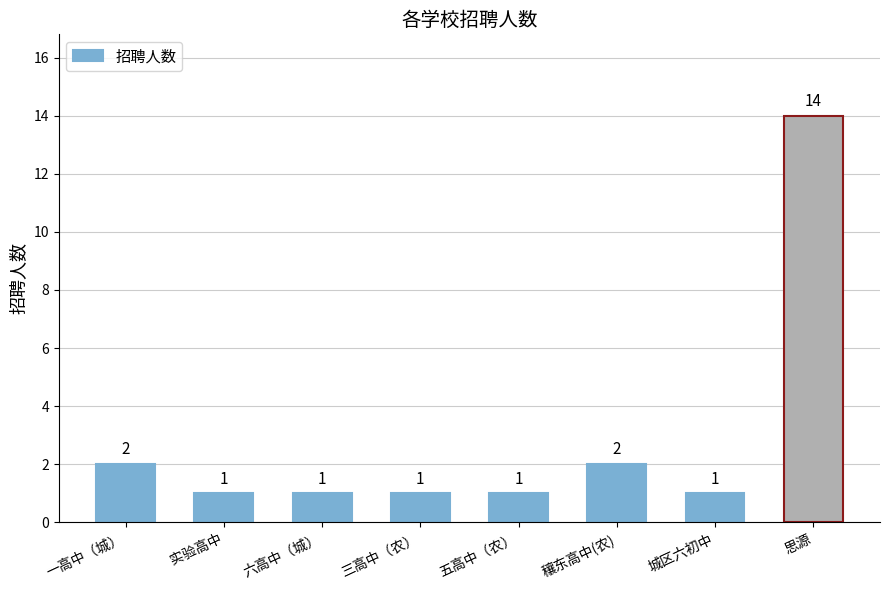

Is it true that the value at 实验高中 is 1?

True